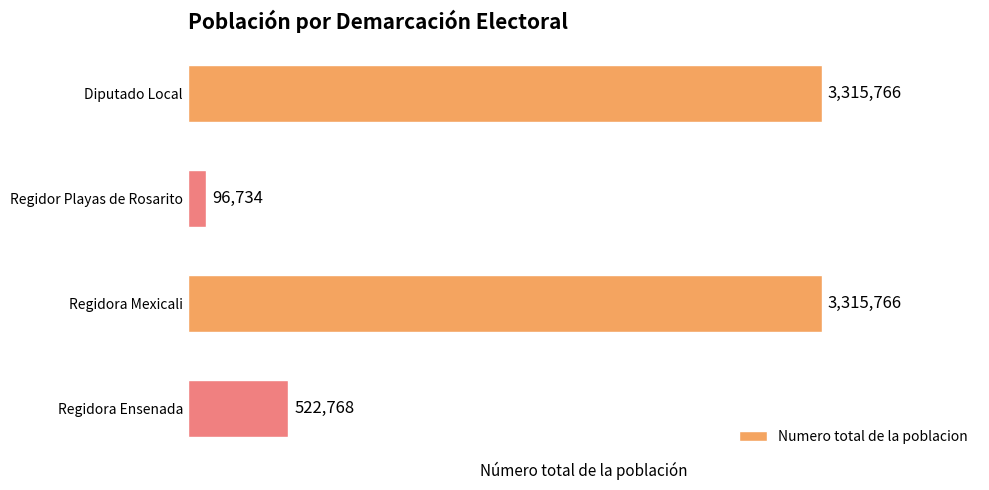

What position from the top is Regidor Playas de Rosarito?

2